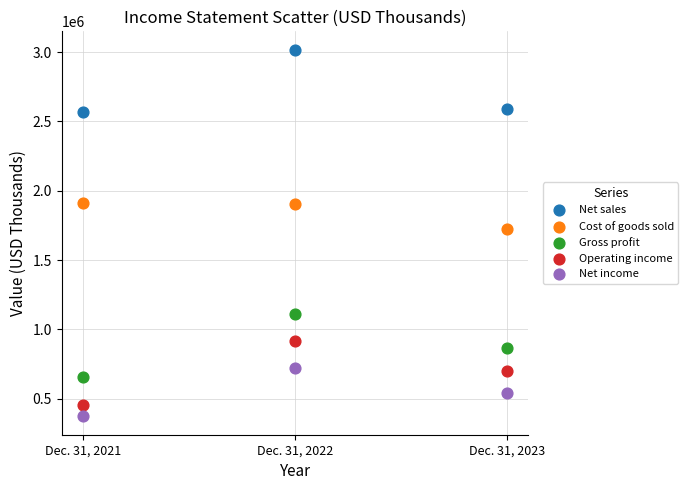

Across all data points, what is the range of Y values (max minus min)?

2645156